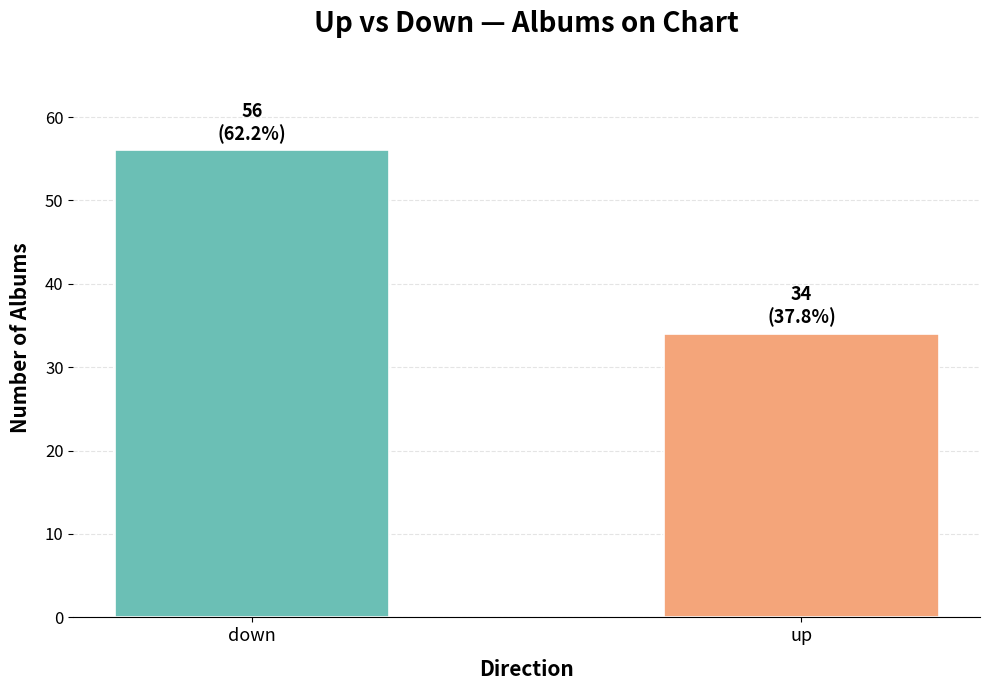

Reading right to left, extract all data points from this chart.

up=34	down=56